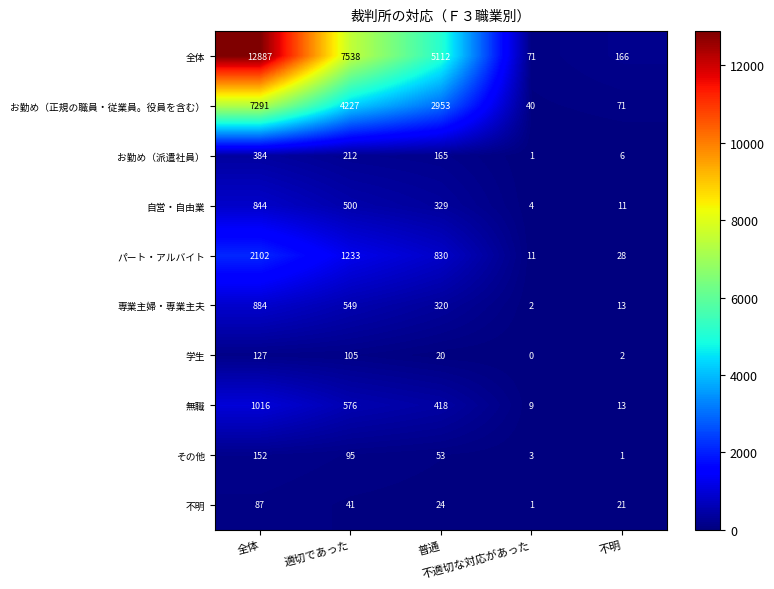

At how many categories does at least one series exceed 5694?

2